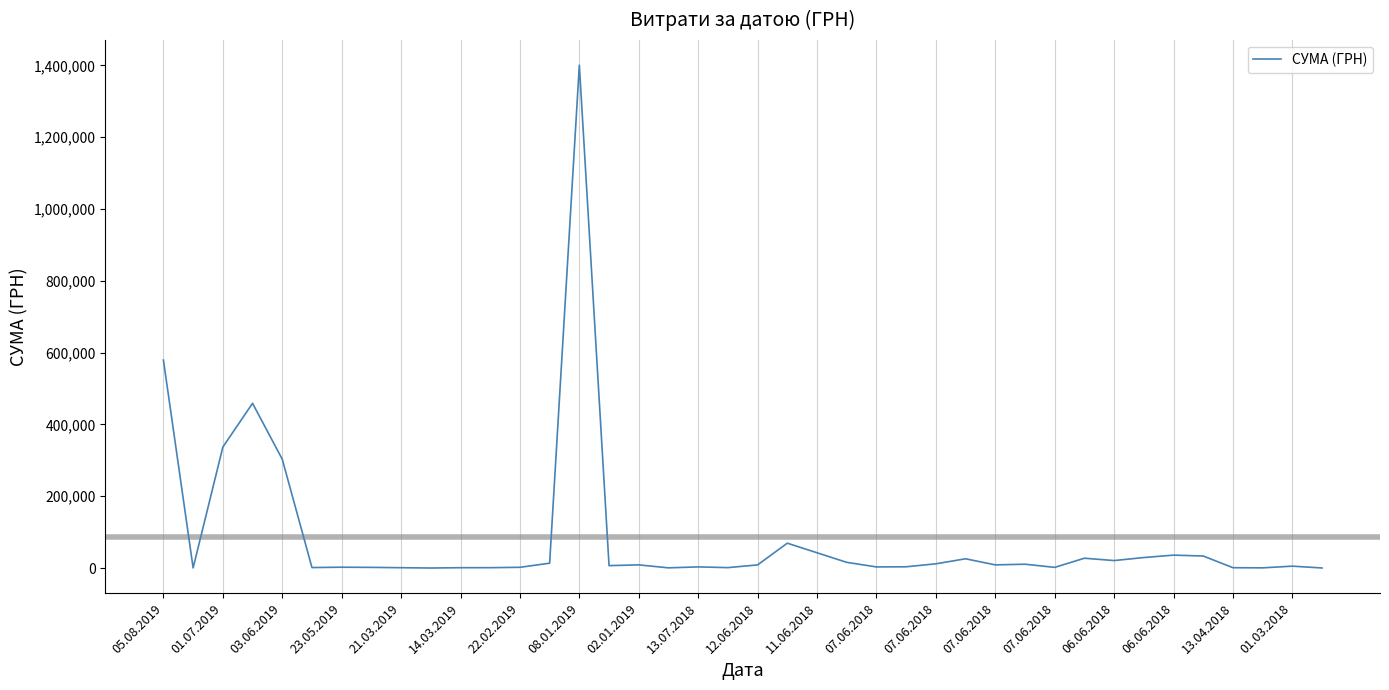

Does the chart display data point markers on the line(s)?

No